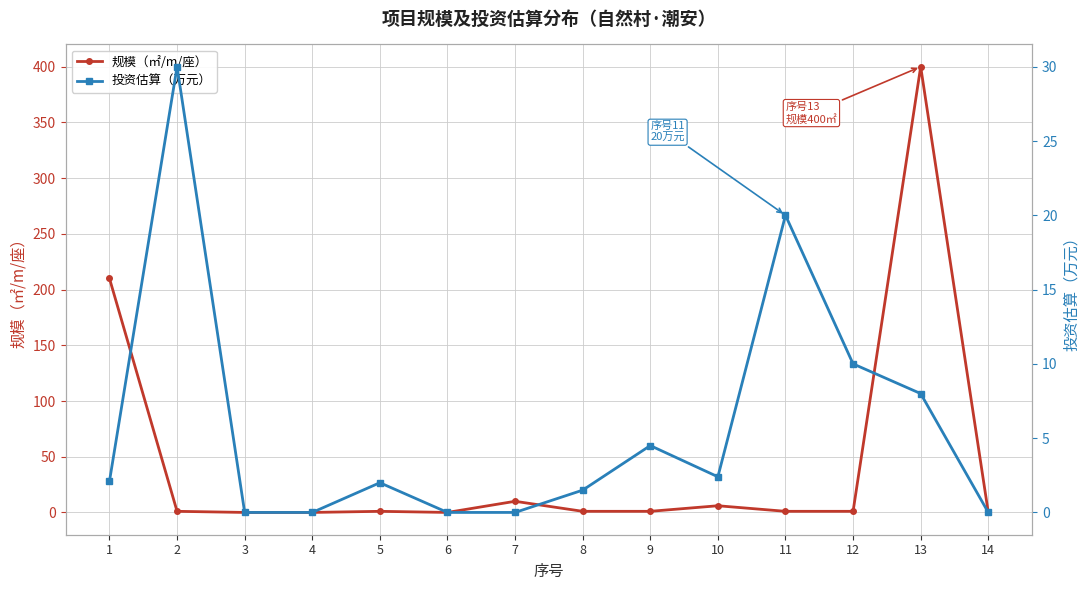

What is the difference between the maximum and minimum values in the 投资估算（万元） series?

30.0